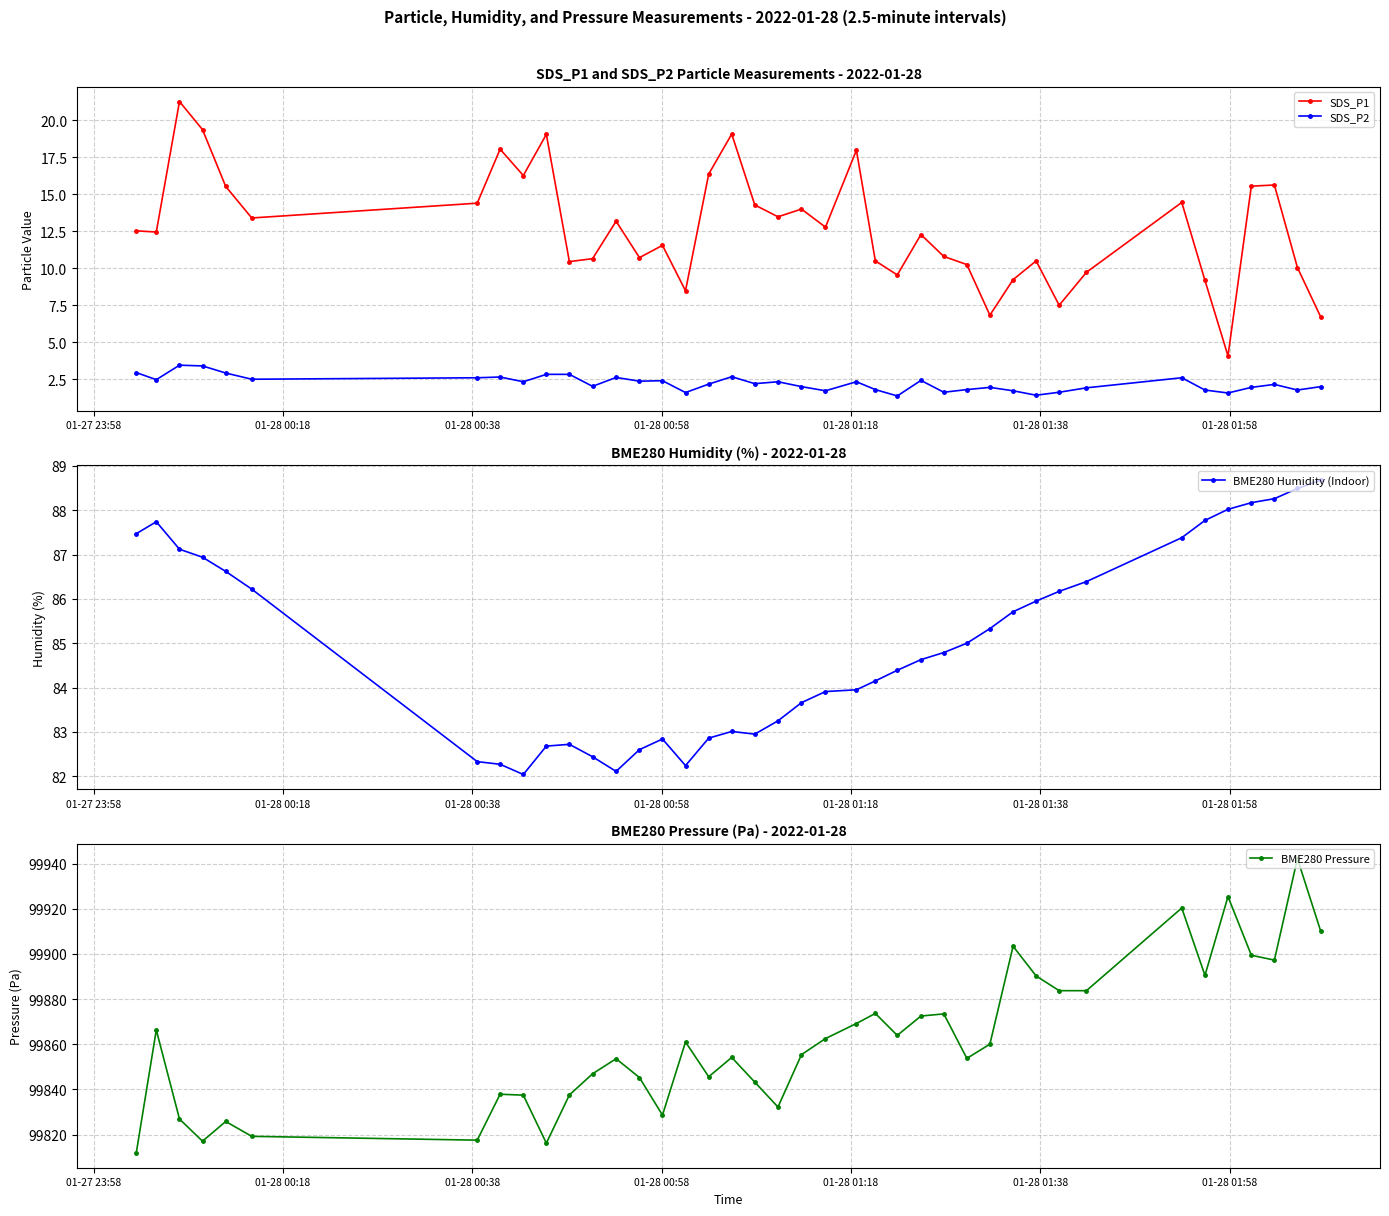

What is the highest value of the BME280 Pressure series?

99942.2